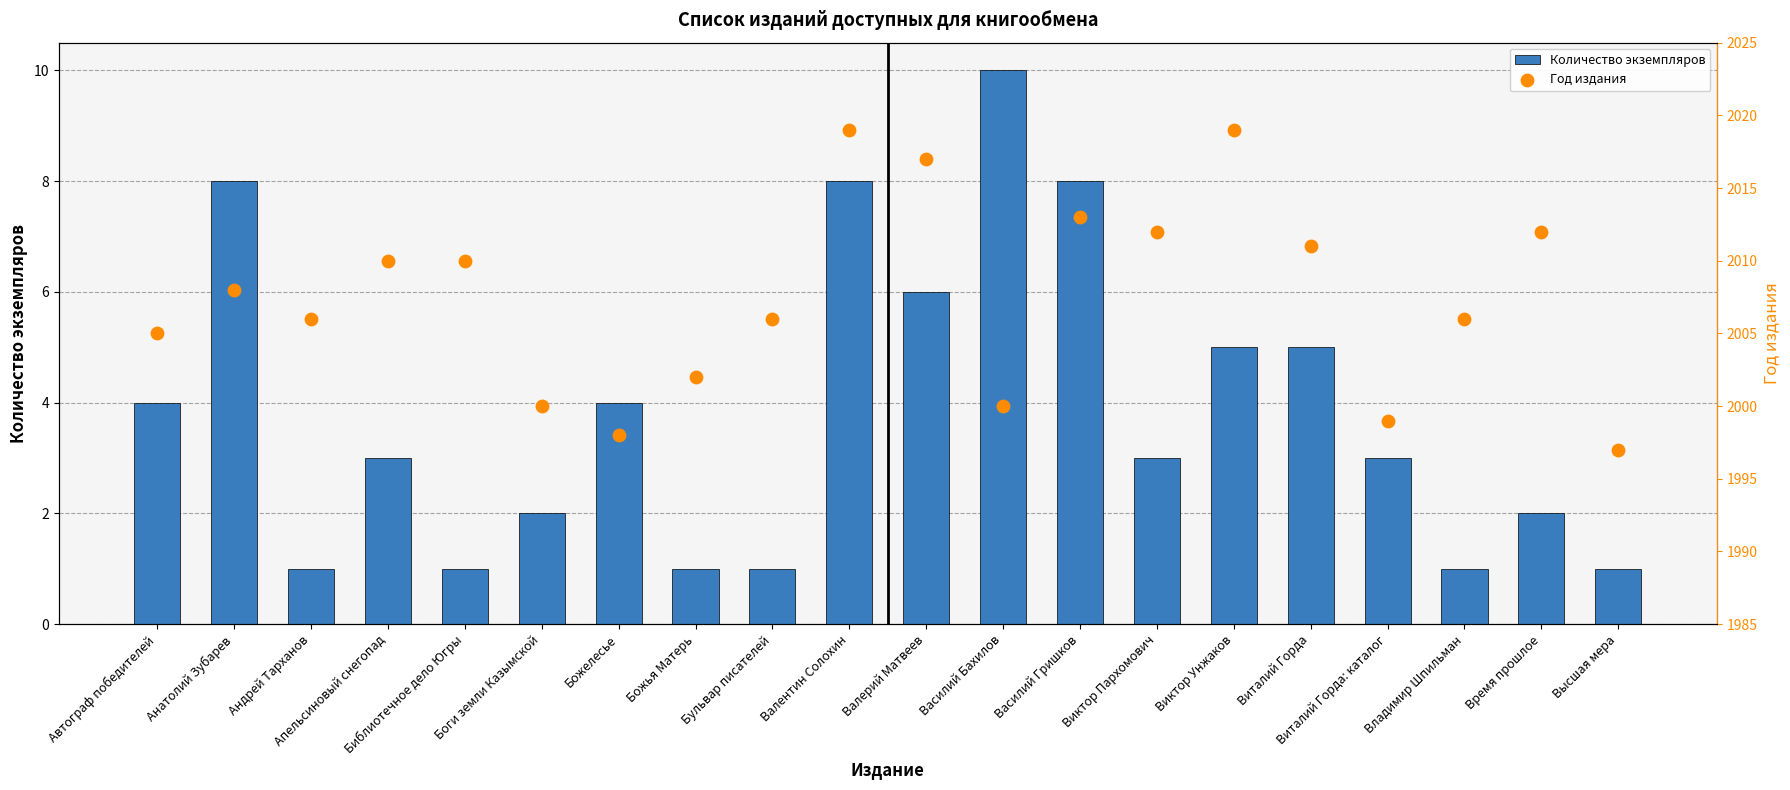

What is the total value across all series at Виктор Унжаков?

2024